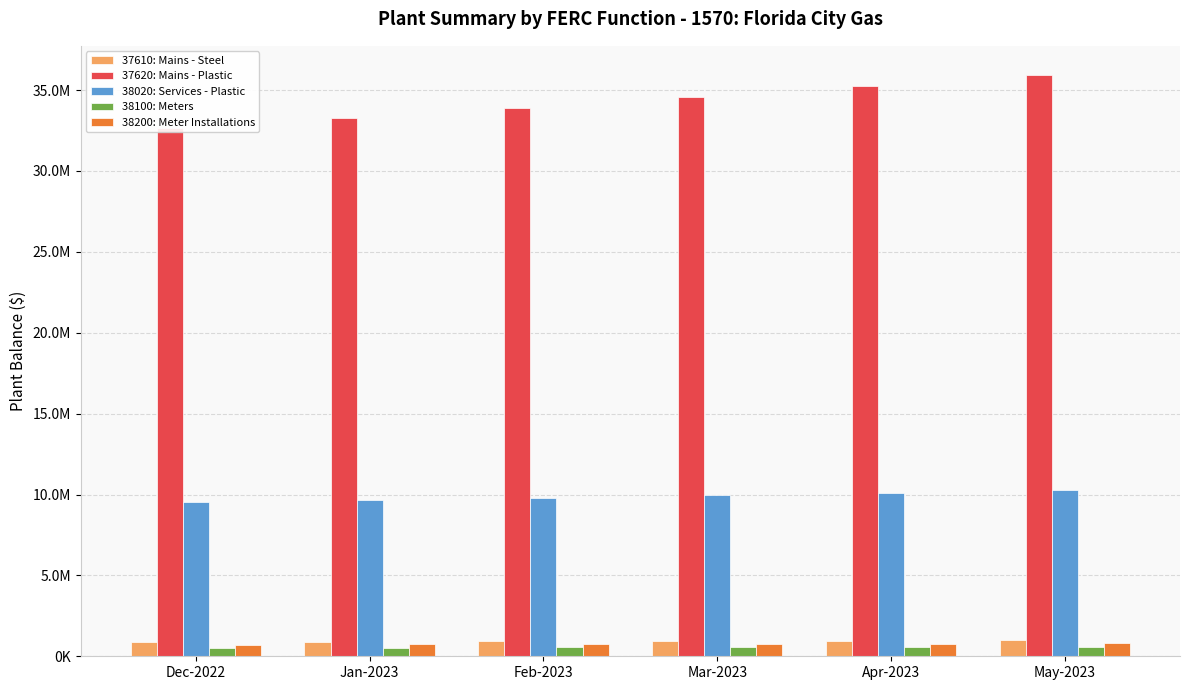

Reading left to right, list all the values displayed in this chart.

37610: Mains - Steel: 870290.4	892482.9	915518.8	939229.6	963480.1	988162.6
37620: Mains - Plastic: 32665677.1	33281702.7	33921141.6	34579311.2	35252465.4	35937607.2
38020: Services - Plastic: 9521101.8	9661461.9	9807156.8	9957119.3	10110496.1	10266604.2
38100: Meters: 532405.0	541384.5	550705.4	560299.2	570111.5	580098.6
38200: Meter Installations: 714543.7	732284.0	750698.6	769652.6	789038.1	808768.8